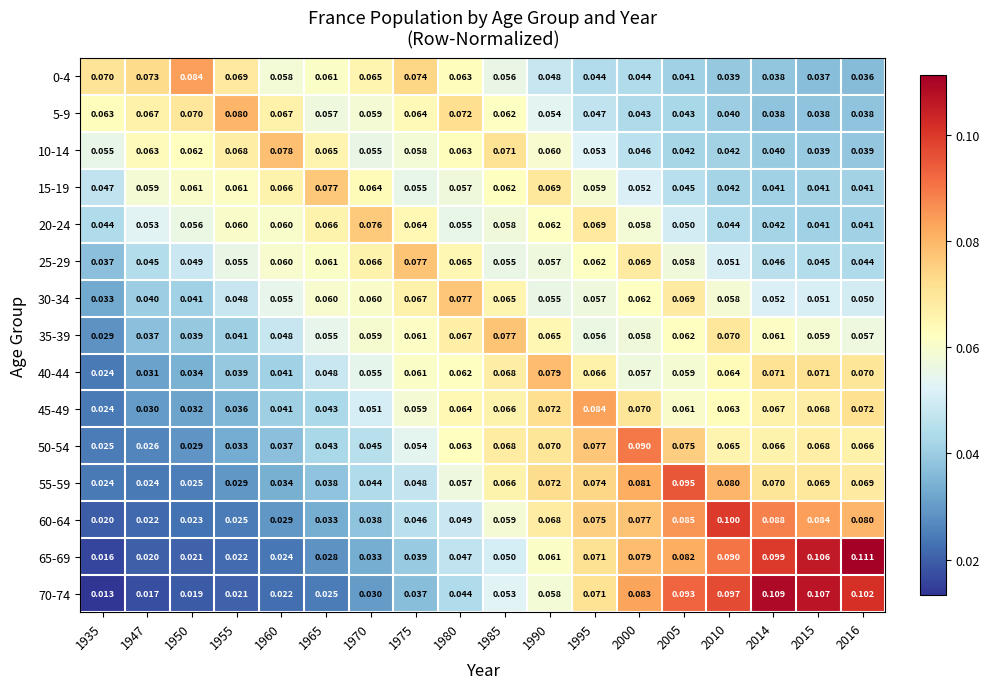

Is the value of 45-49 at 1995 greater than the value of 25-29 at 2015?

Yes